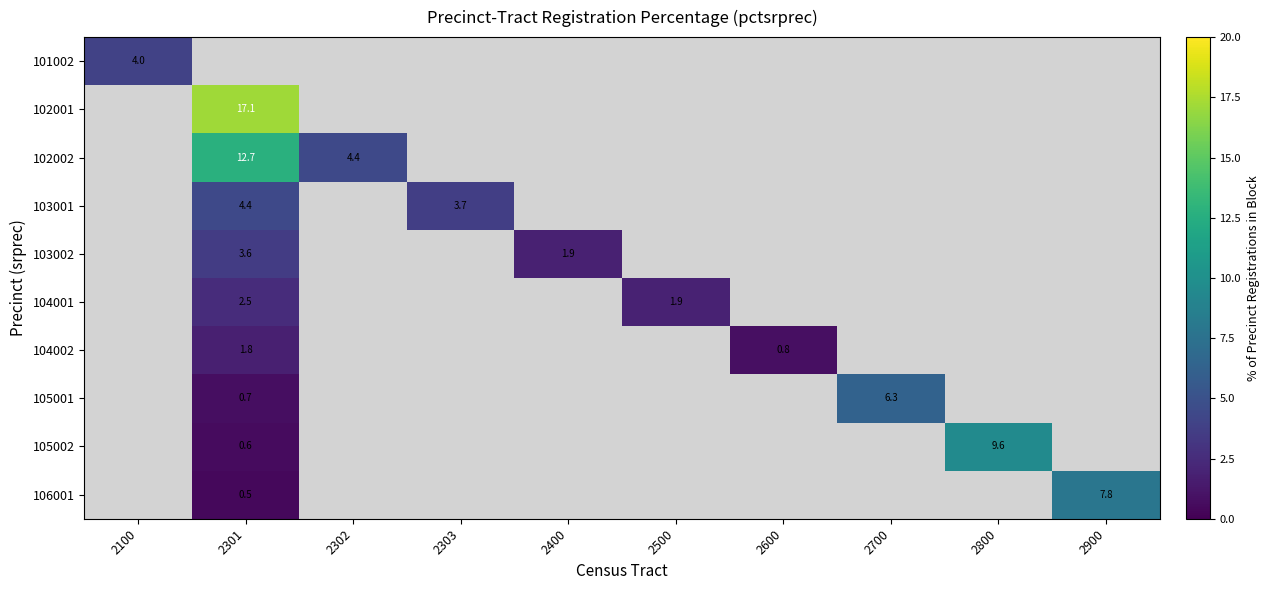

Which series has the largest range (max minus min)?

101002